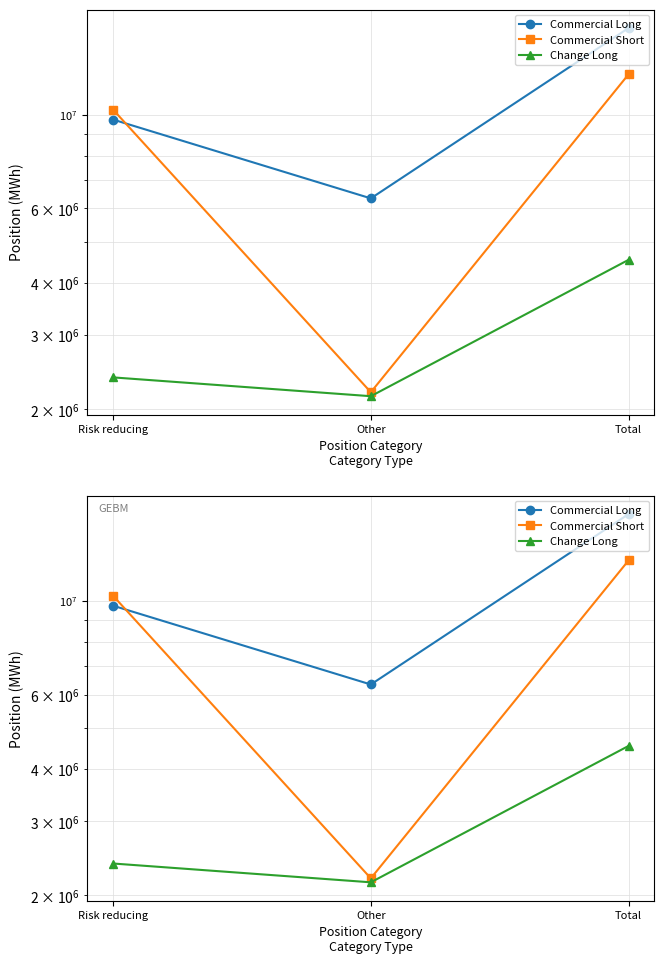

What is the spread (max minus min) of values at Risk reducing?

7919420